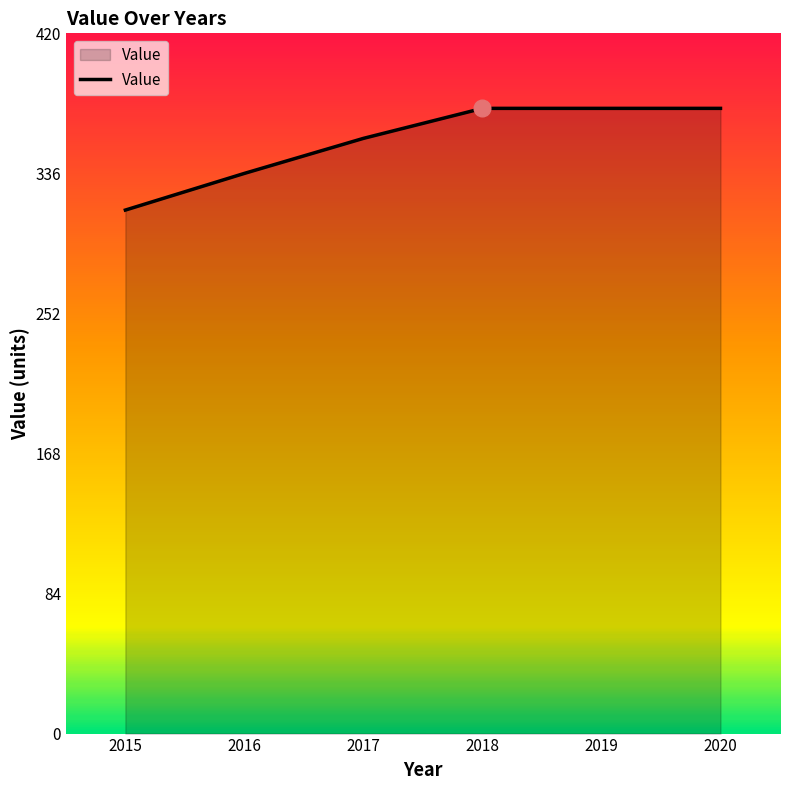

Approximately how many times larger is the value at 2016 compared to 2020?

0.9